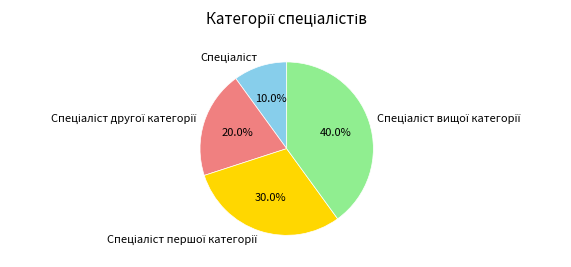

How many slices are in this pie chart?

4